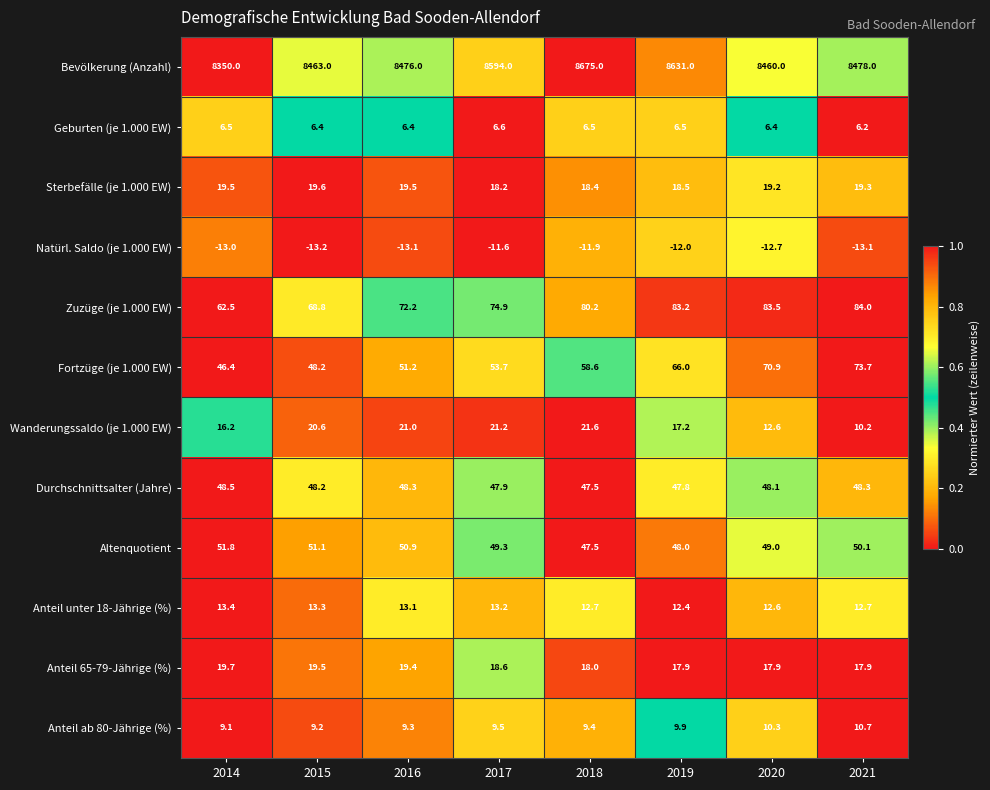

The value of Bevölkerung (Anzahl) at 2014 is 12897.7. True or false?

False